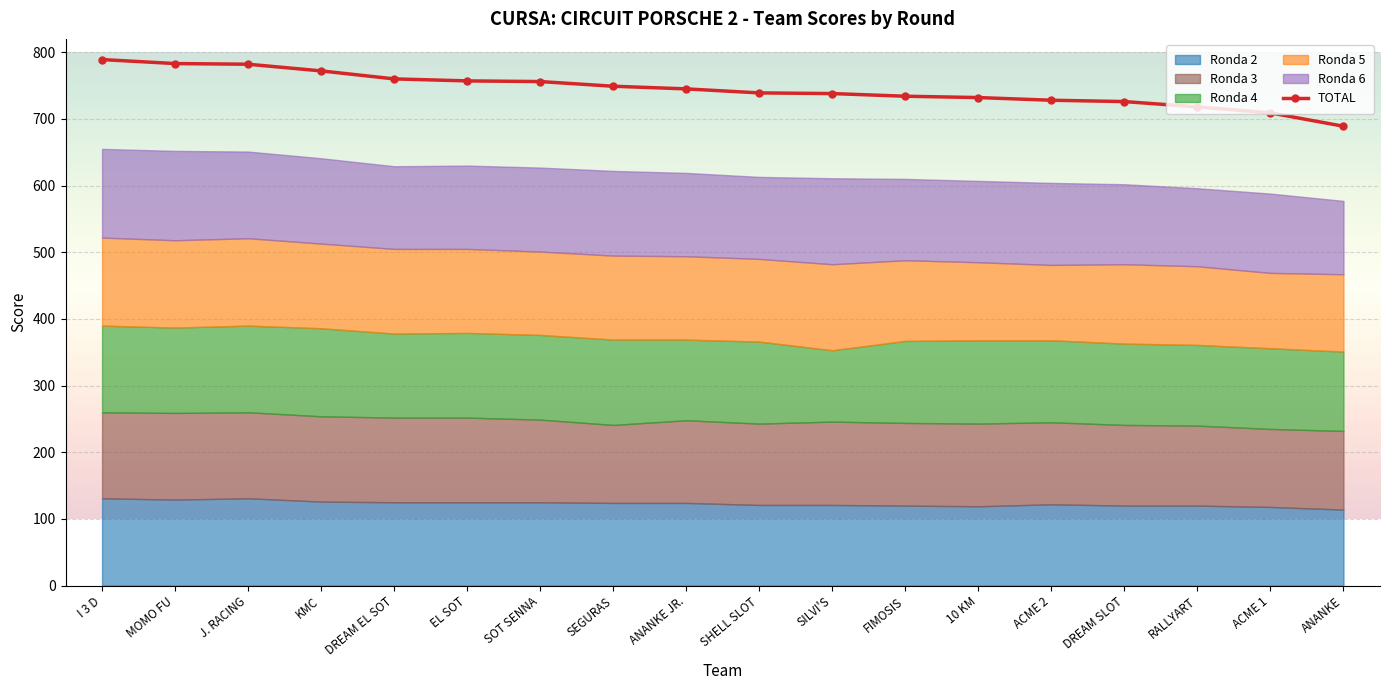

How many times do Ronda 6 and Ronda 2 cross each other?

5